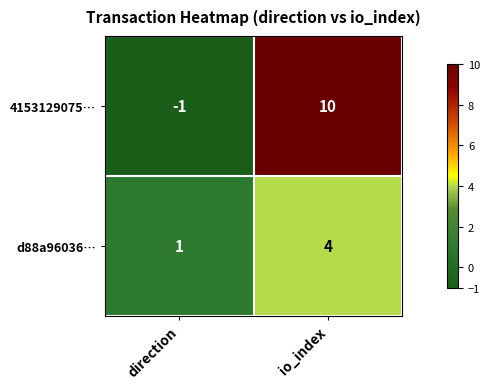

Between direction and io_index, which series saw the biggest shift?

4153129075…